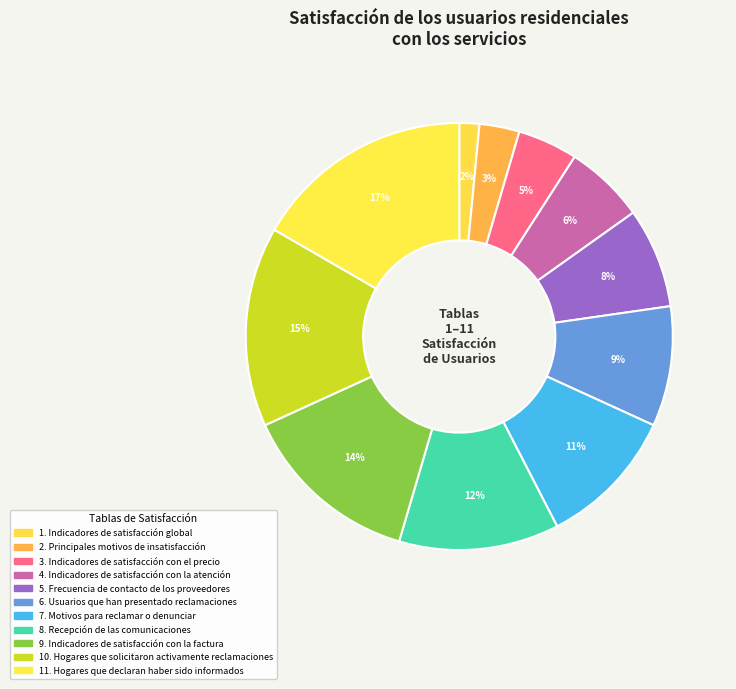

Is there any slice that represents more than half of the pie?

No